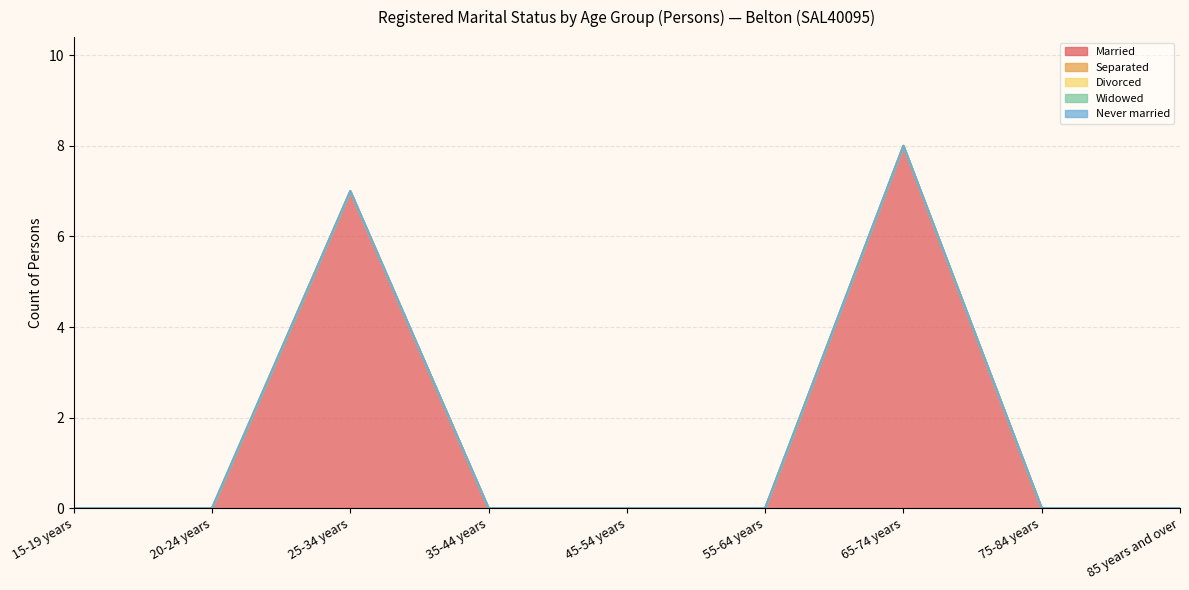

Does the chart have visible grid lines?

Yes